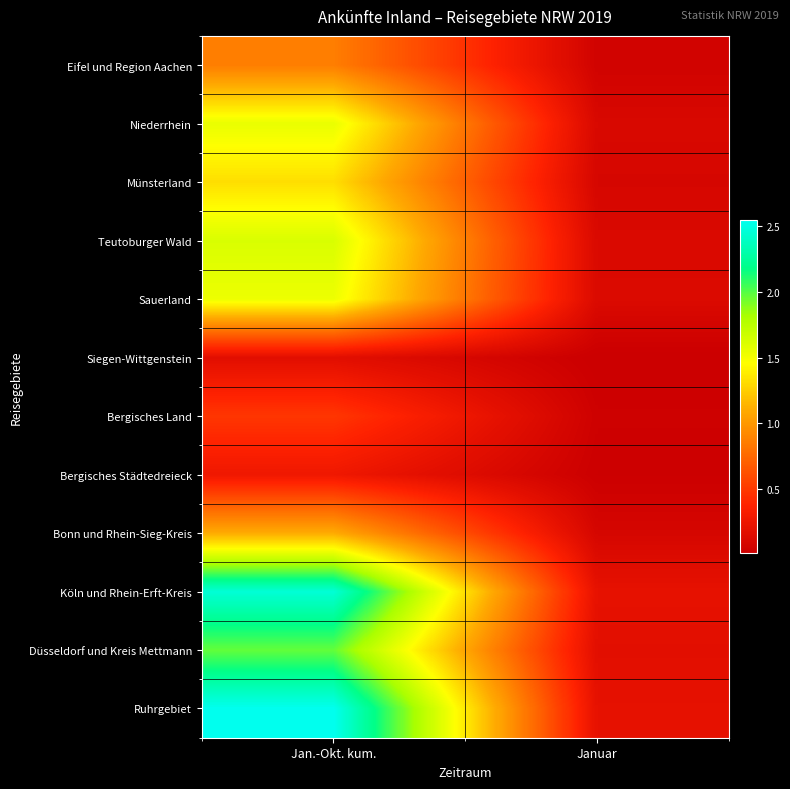

How many series are shown in this chart?

12